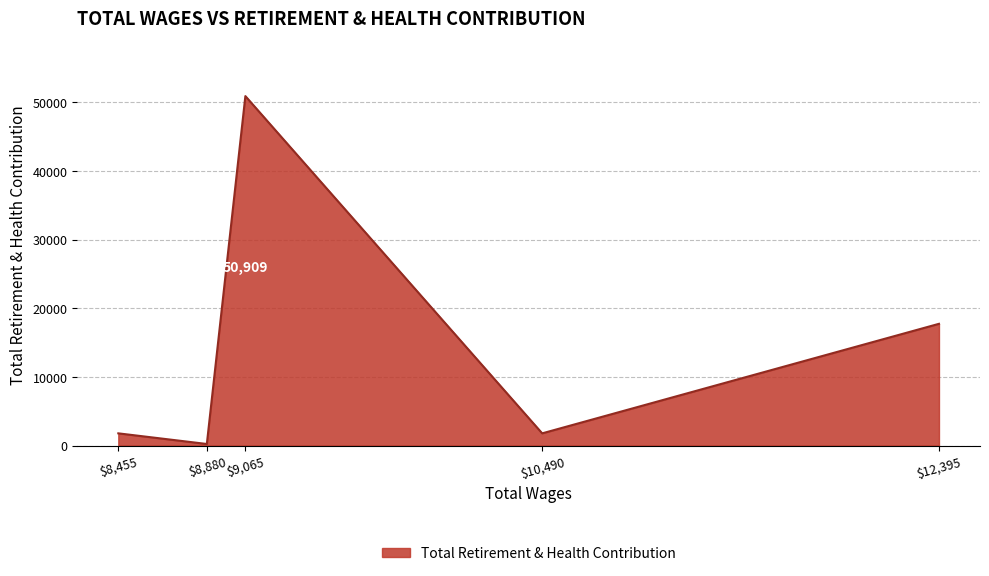

Is it true that the value at $9,065 is 86755?

False